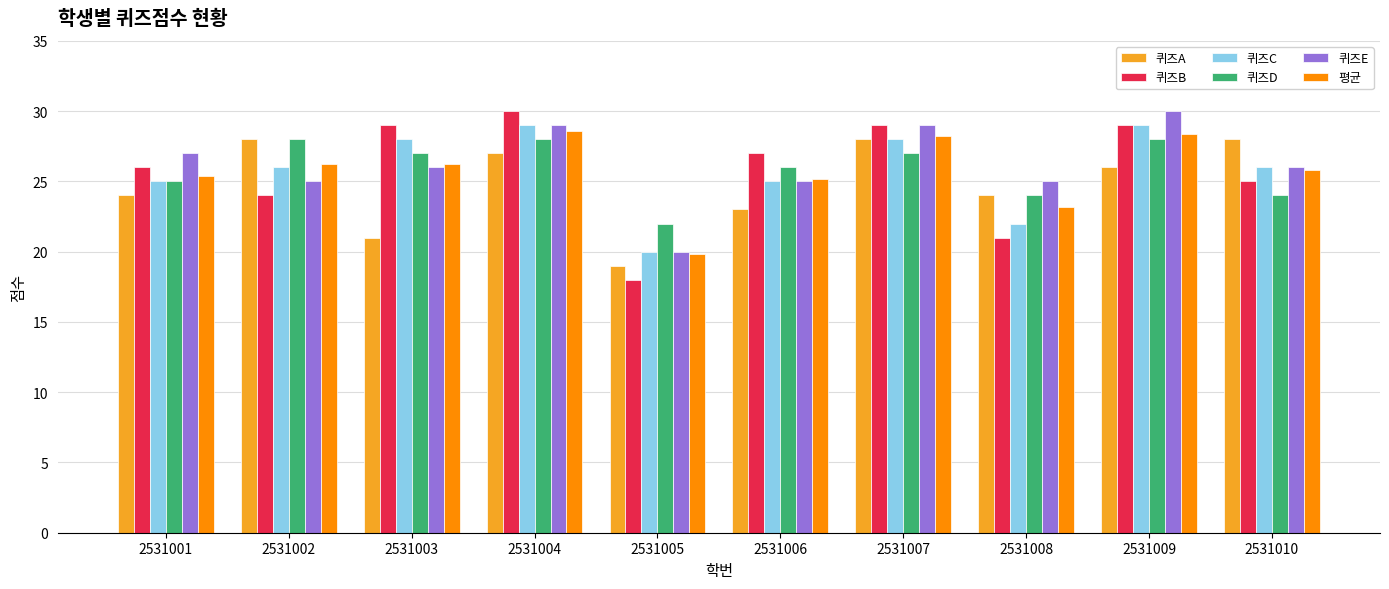

What is the total value across all series at 2531005?

118.8